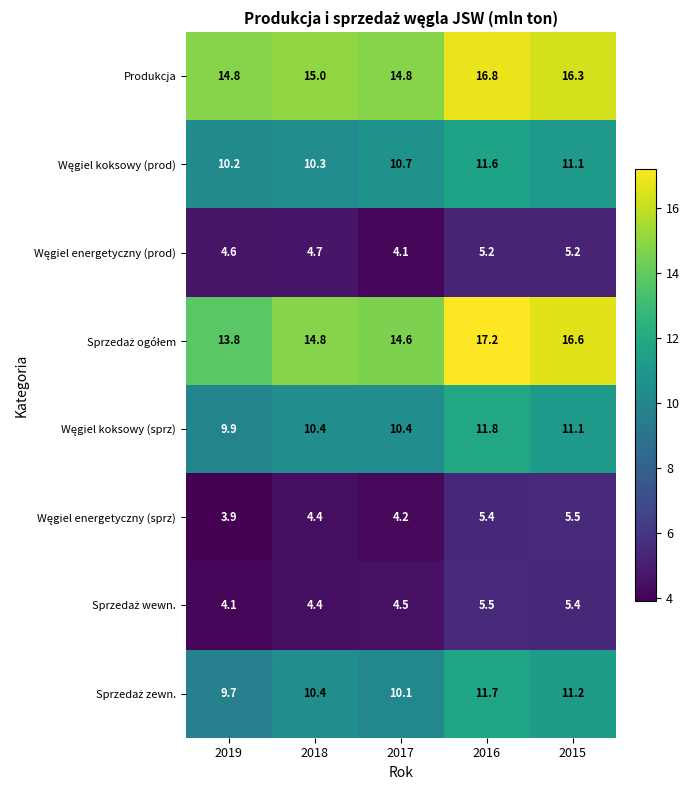

How many data points does each series have?

5